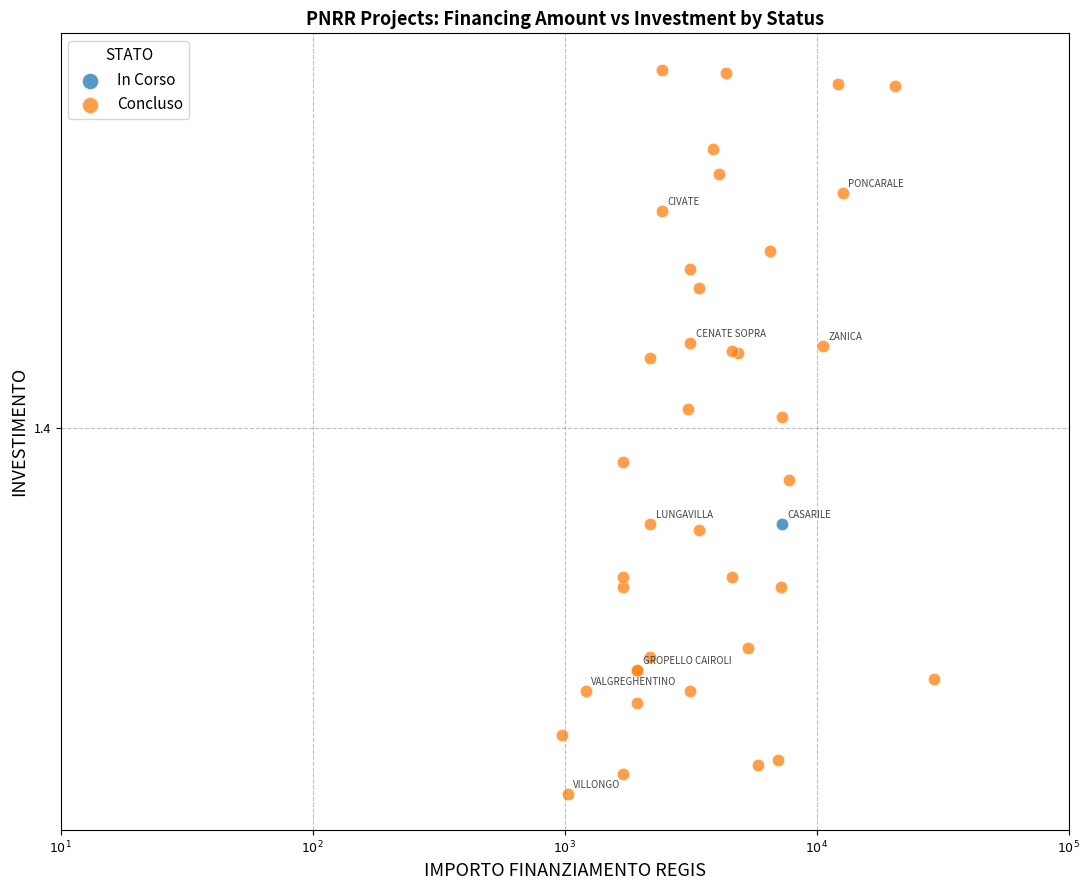

What are all the series names shown in the legend?

In Corso, Concluso